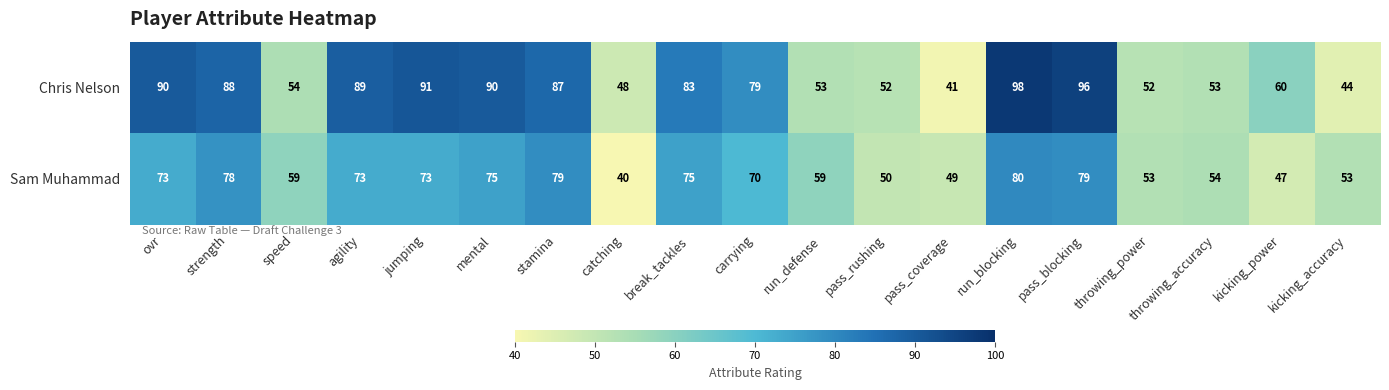

What is the sum of all Sam Muhammad values?

1219